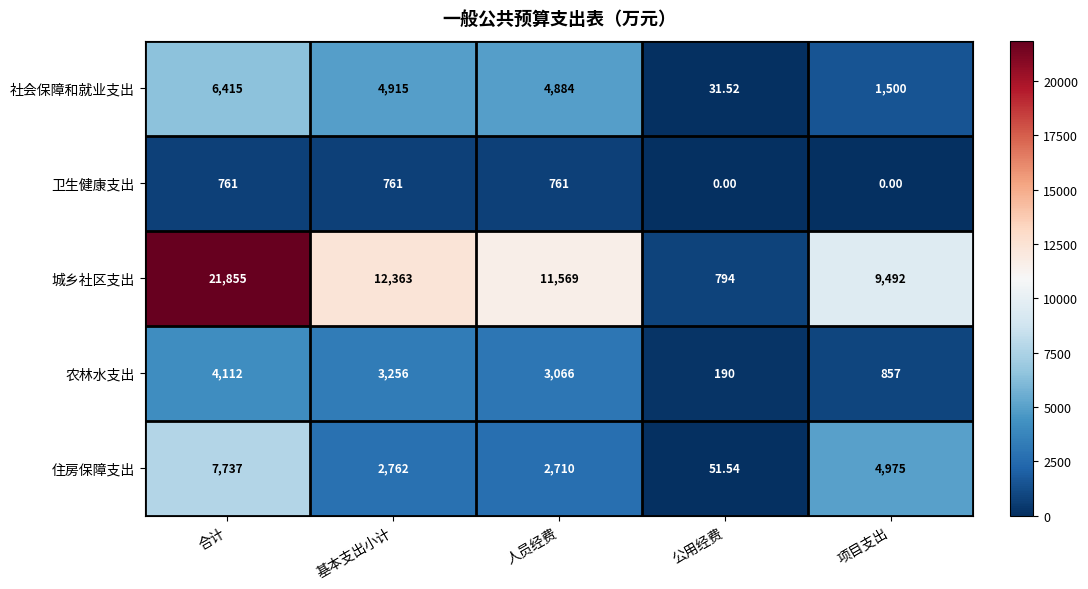

Which series changed the most between 人员经费 and 项目支出?

社会保障和就业支出